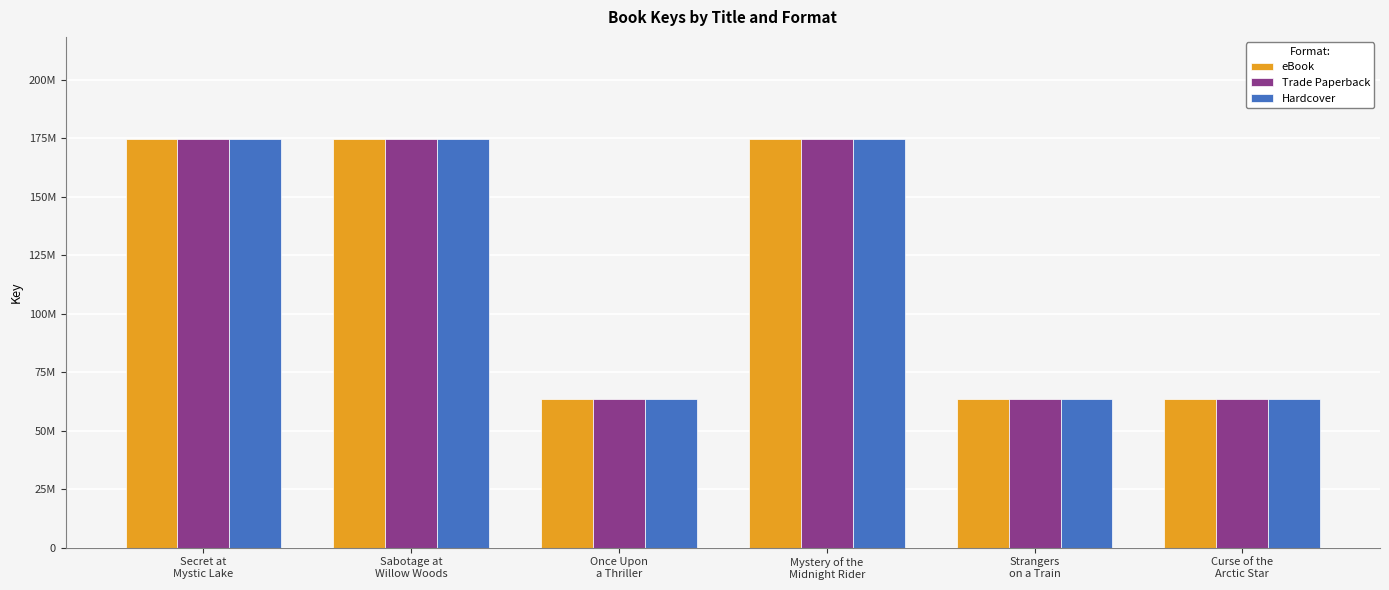

Does the chart contain any negative values?

No